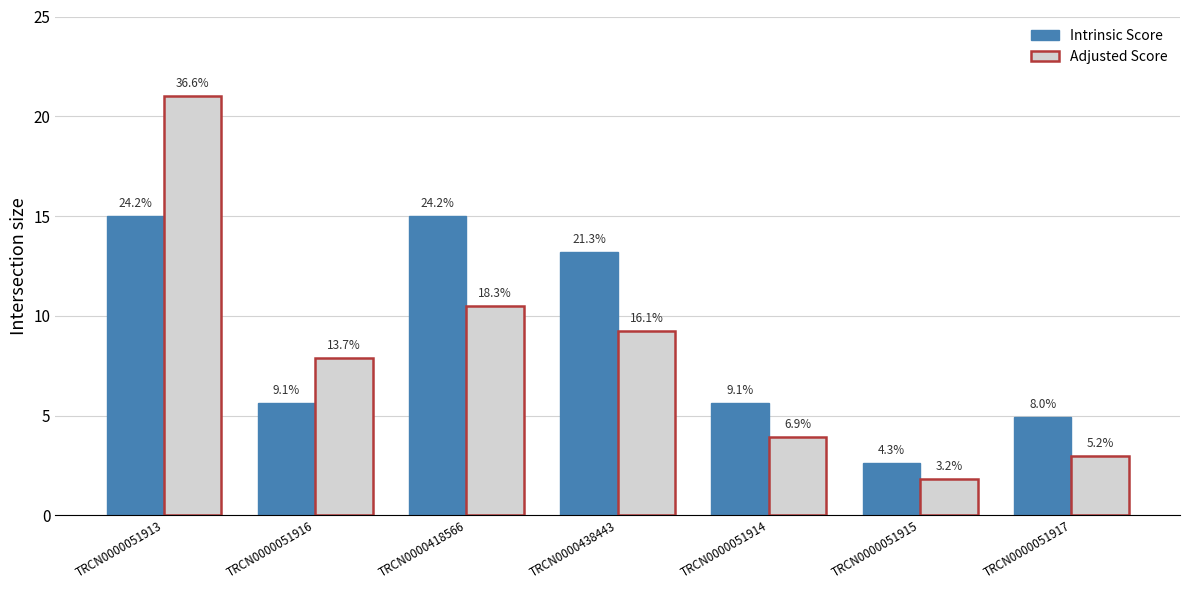

Is it true that Intrinsic Score equals 5.9 at TRCN0000438443?

False